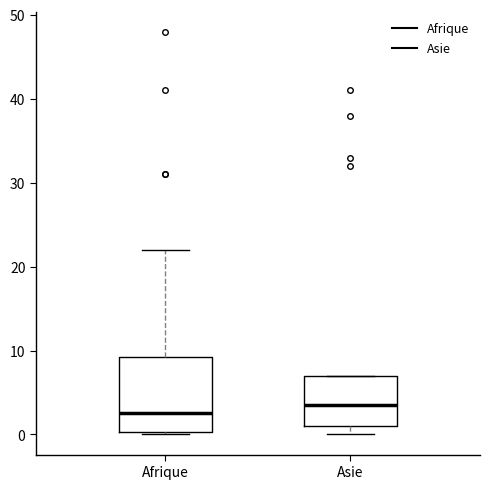

Comparing the boxes themselves (not the whiskers), which one is the tallest?

Afrique